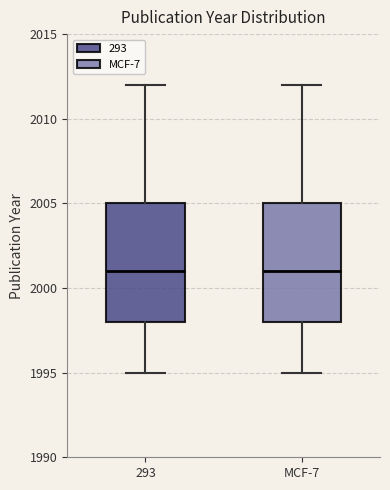

Where is the upper edge of the box for MCF-7 on the y-axis? The values are not printed on the chart, so give them approximately, as read against the axis.

2005